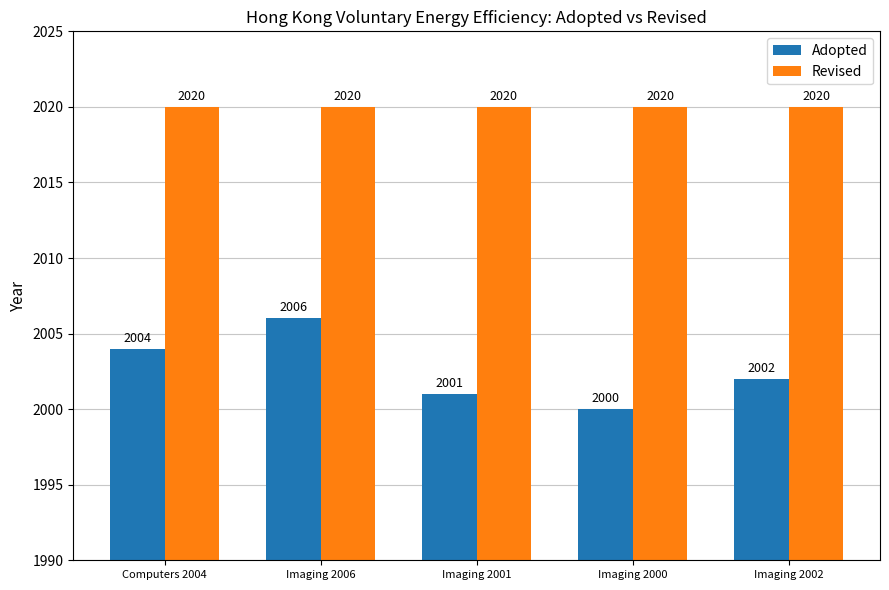

List the series in order of their overall mean, lowest first.

Adopted, Revised